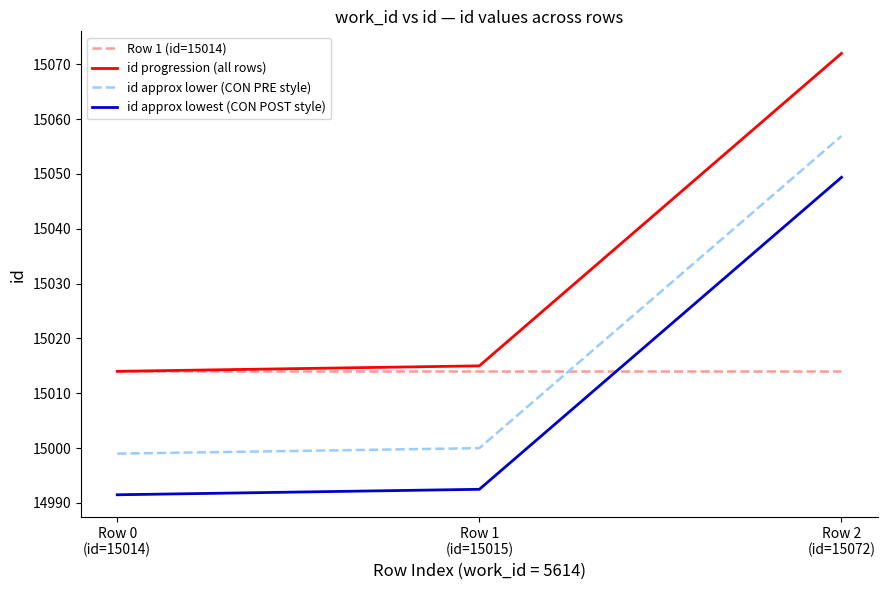

The value of id progression (all rows) at Row 0
(id=15014) is 15014.0. True or false?

True